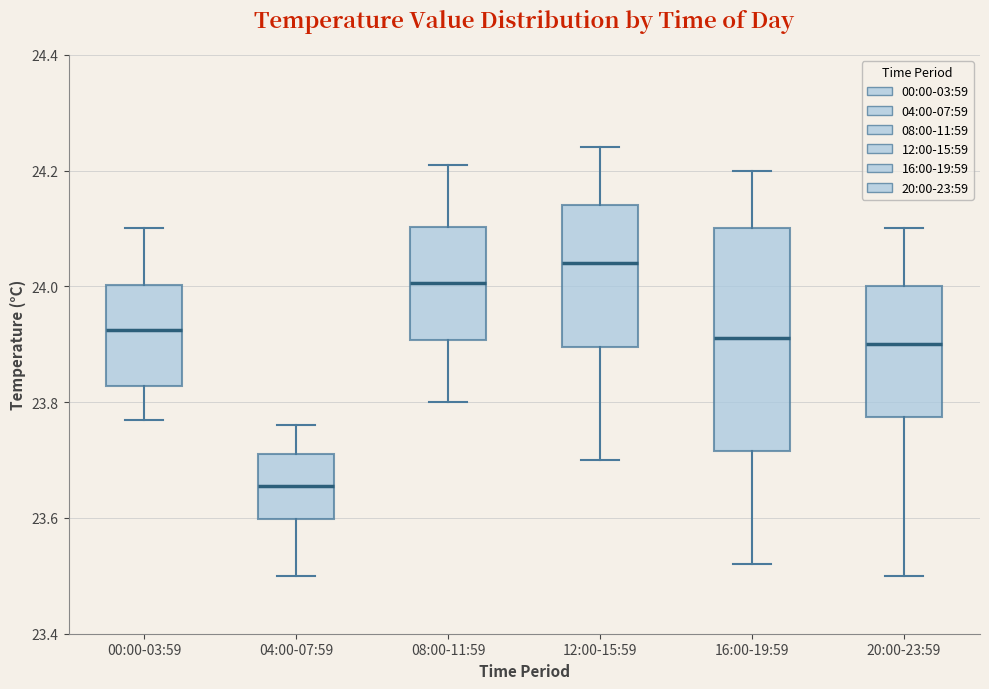

Which box has the lowest median line?

04:00-07:59